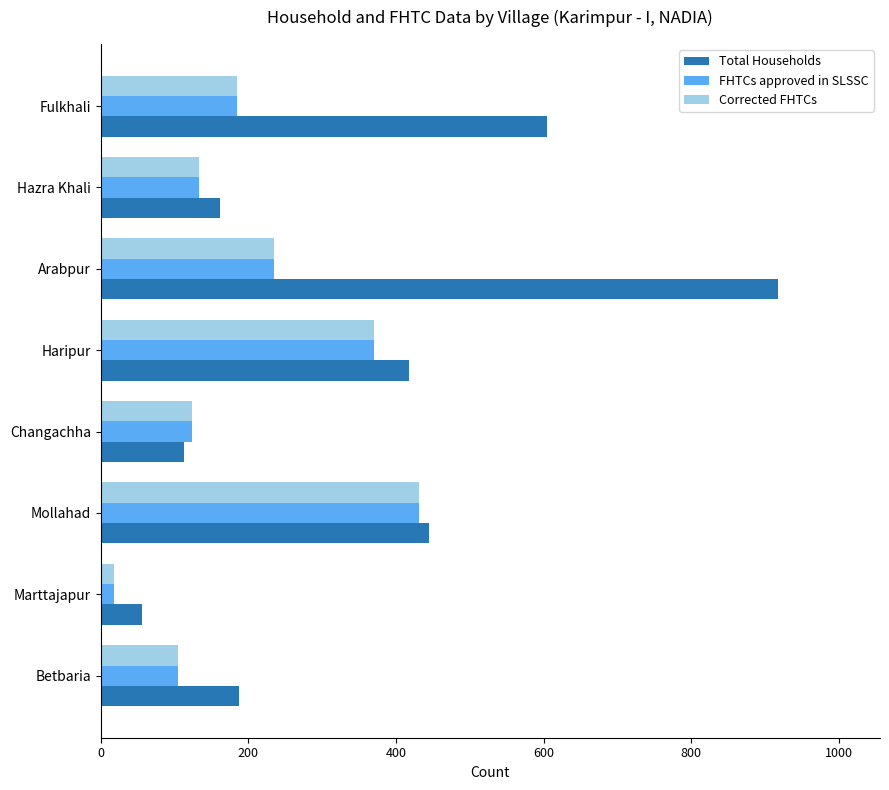

What is the greatest value displayed?

918